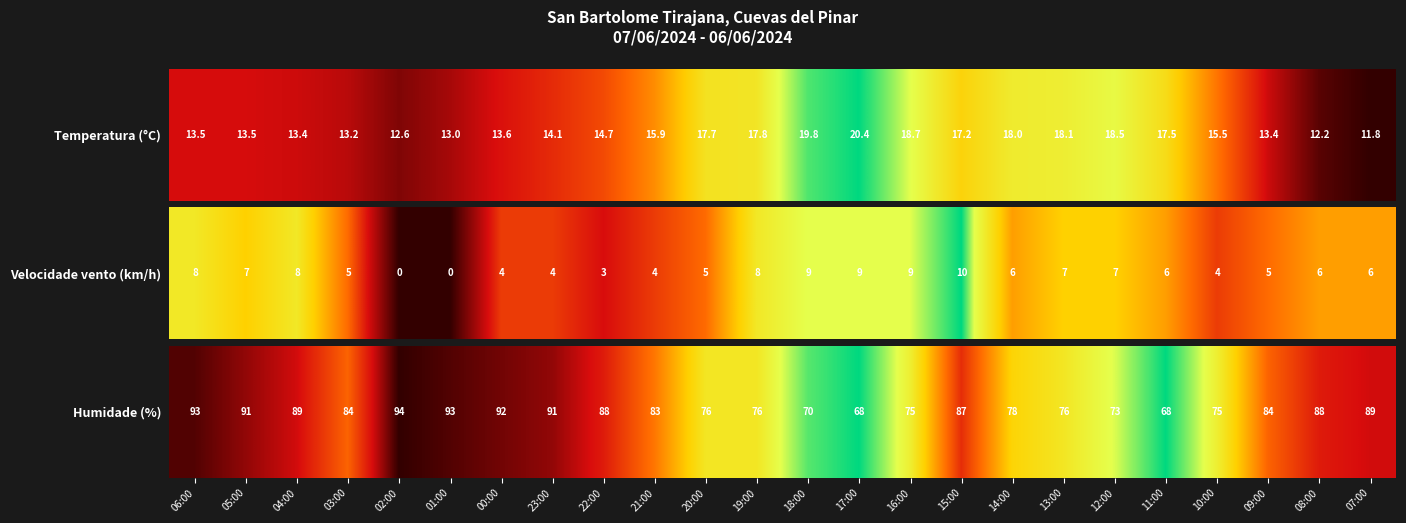

Reading left to right, extract all data points from this chart.

06:00=93	05:00=91	04:00=89	03:00=84	02:00=94	01:00=93	00:00=92	23:00=91	22:00=88	21:00=83	20:00=76	19:00=76	18:00=70	17:00=68	16:00=75	15:00=87	14:00=78	13:00=76	12:00=73	11:00=68	10:00=75	09:00=84	08:00=88	07:00=89